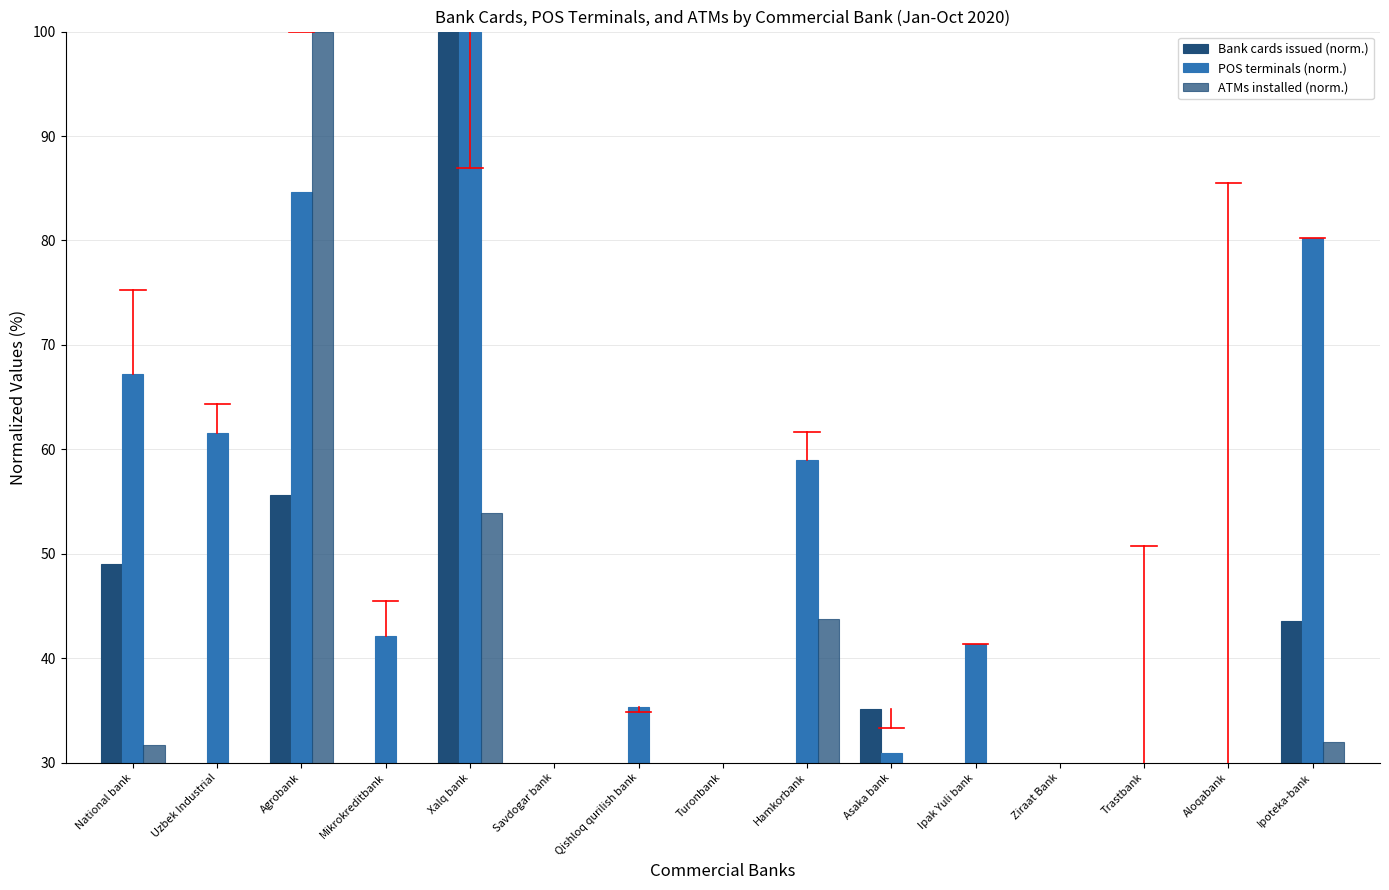

The value of Bank cards issued (norm.) at Asaka bank is 35.2. True or false?

True